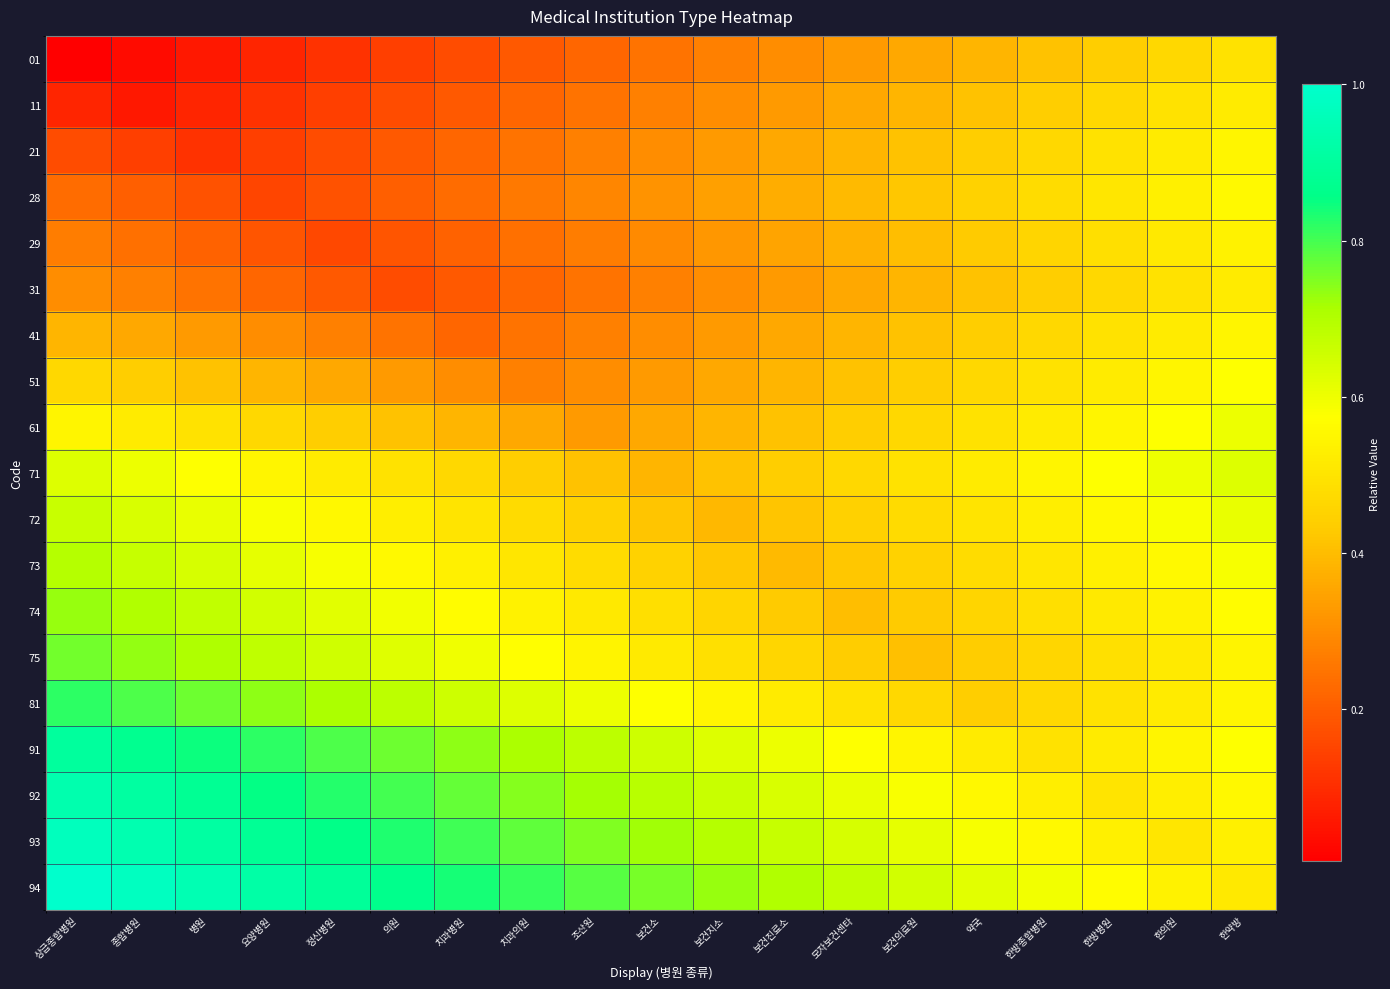

What is the spread (max minus min) of values at 보건소?

0.5